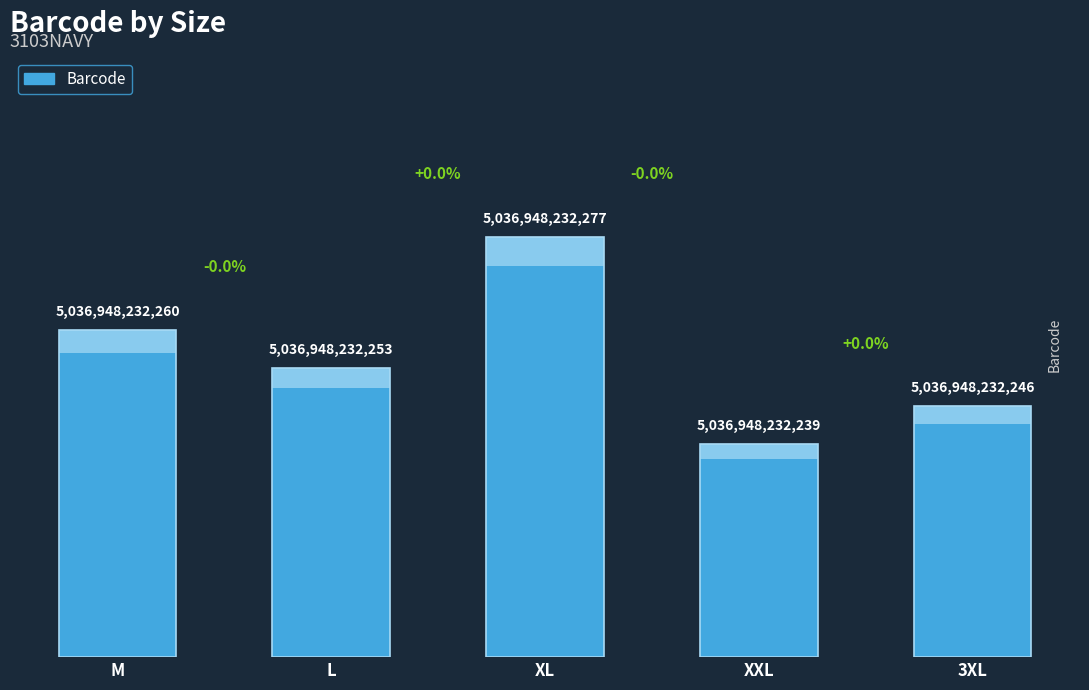

Which has a higher value, 3XL or M?

M